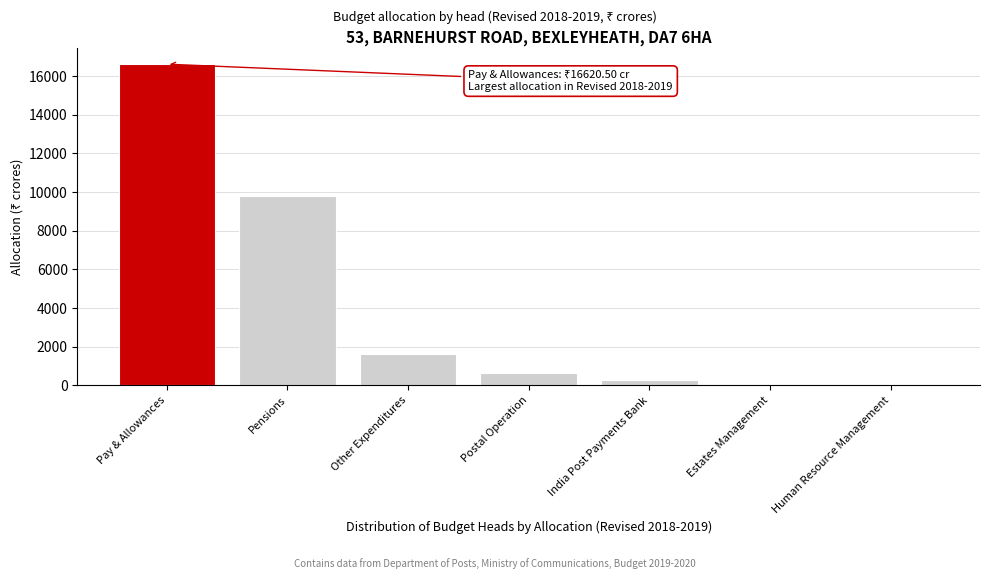

What is the sum of all values?

29078.1